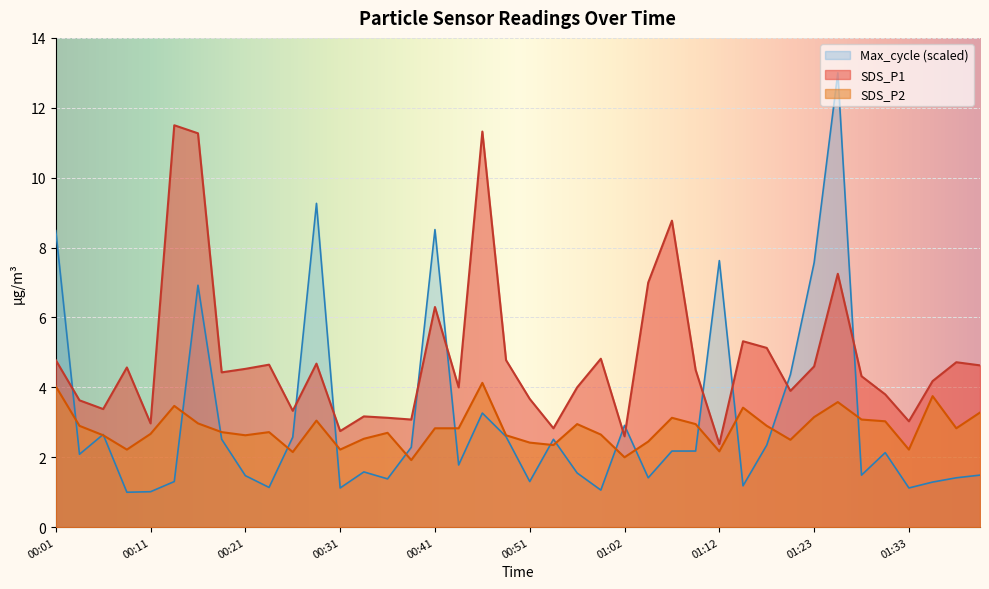

Read the SDS_P2 value at 01:20.

2.5